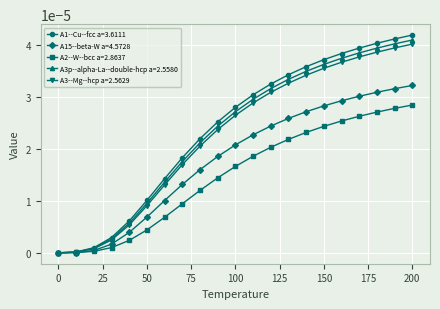

Which series has the widest spread of values?

A1--Cu--fcc a=3.6111